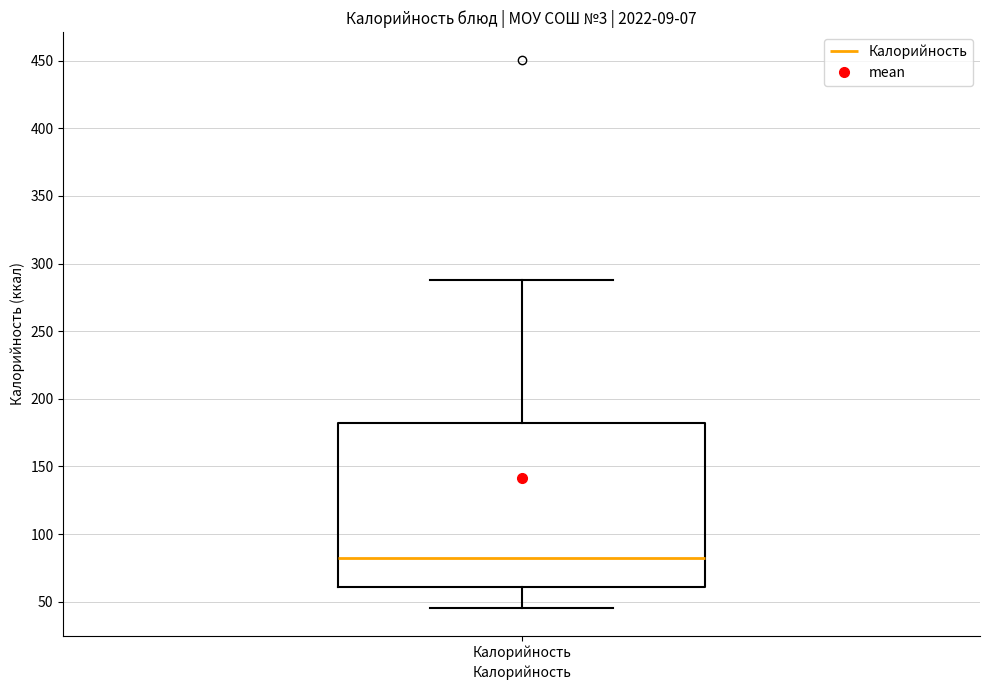

Where does the upper whisker of the box for Калорийность end on the y-axis? The values are not printed on the chart, so give them approximately, as read against the axis.

290